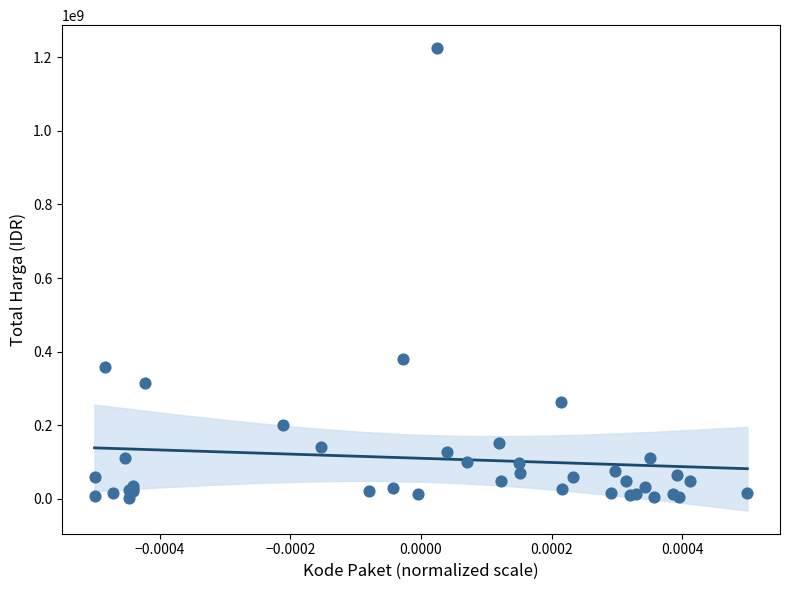

What Y value in the scatter plot is closest to 613538875?

379075000